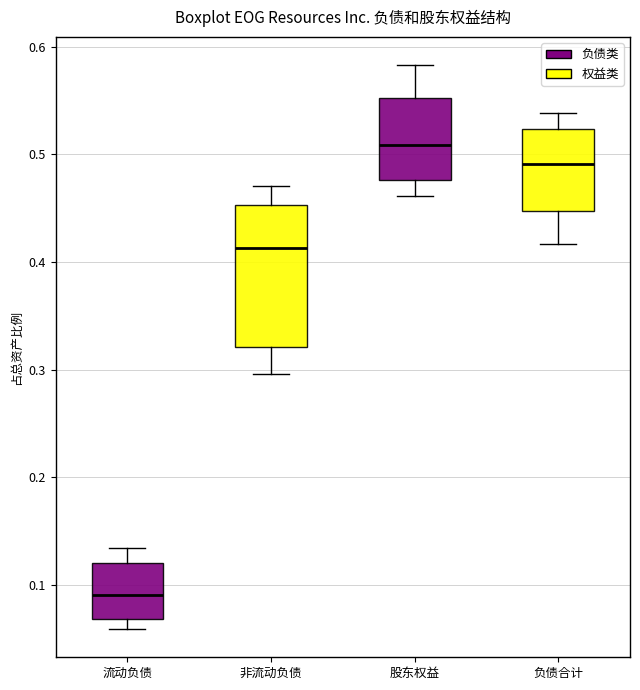

Which box has the highest median line?

股东权益